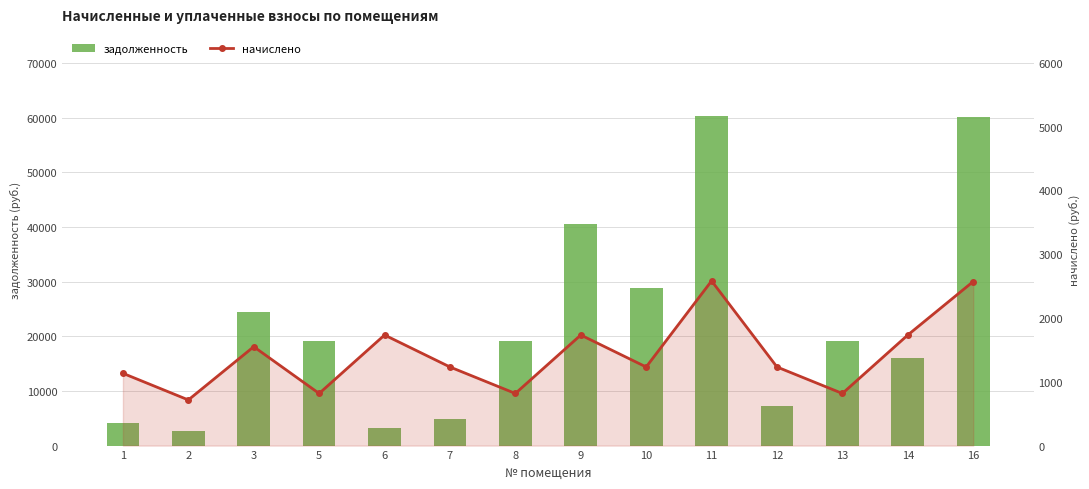

Which label corresponds to the smallest value in the chart?

2